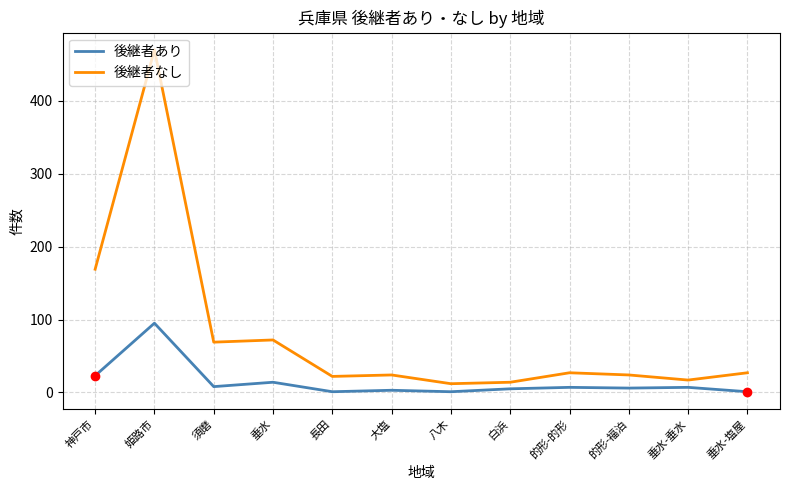

What is the total value across all series at 大塩?

27